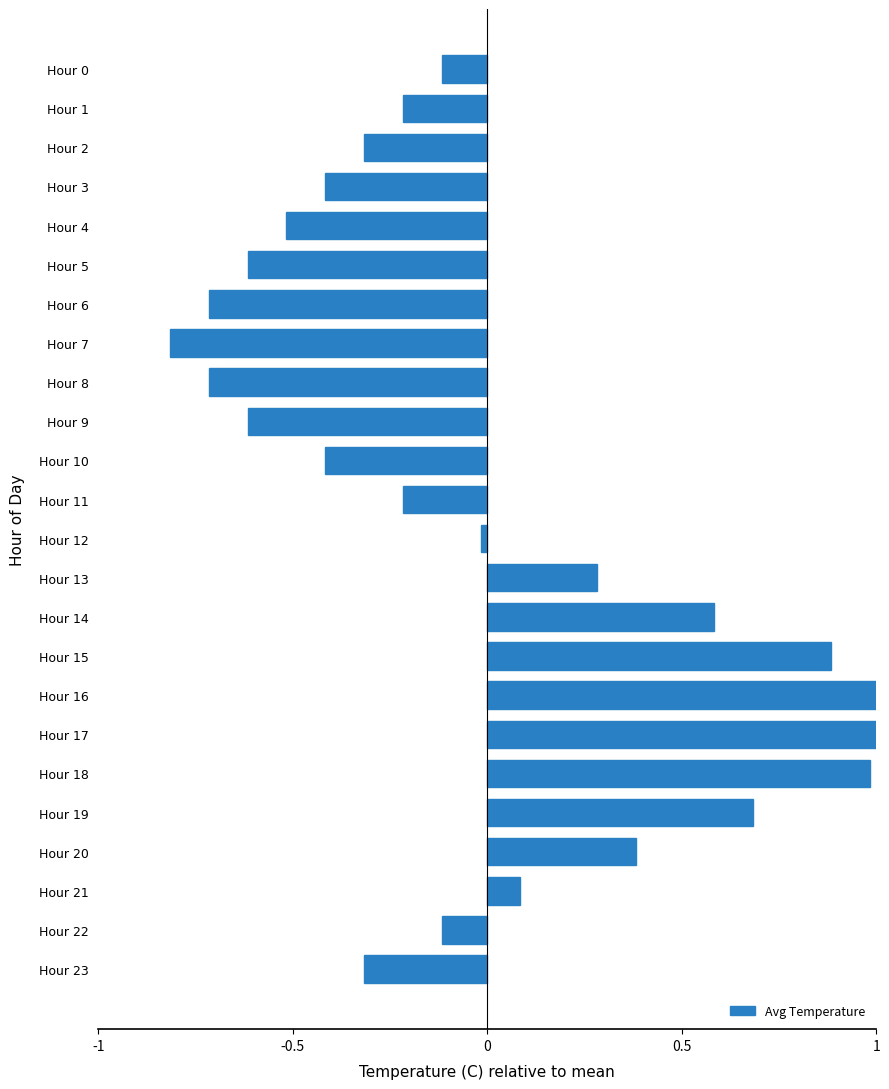

True or false: the data shows -0.1 at Hour 10.

False